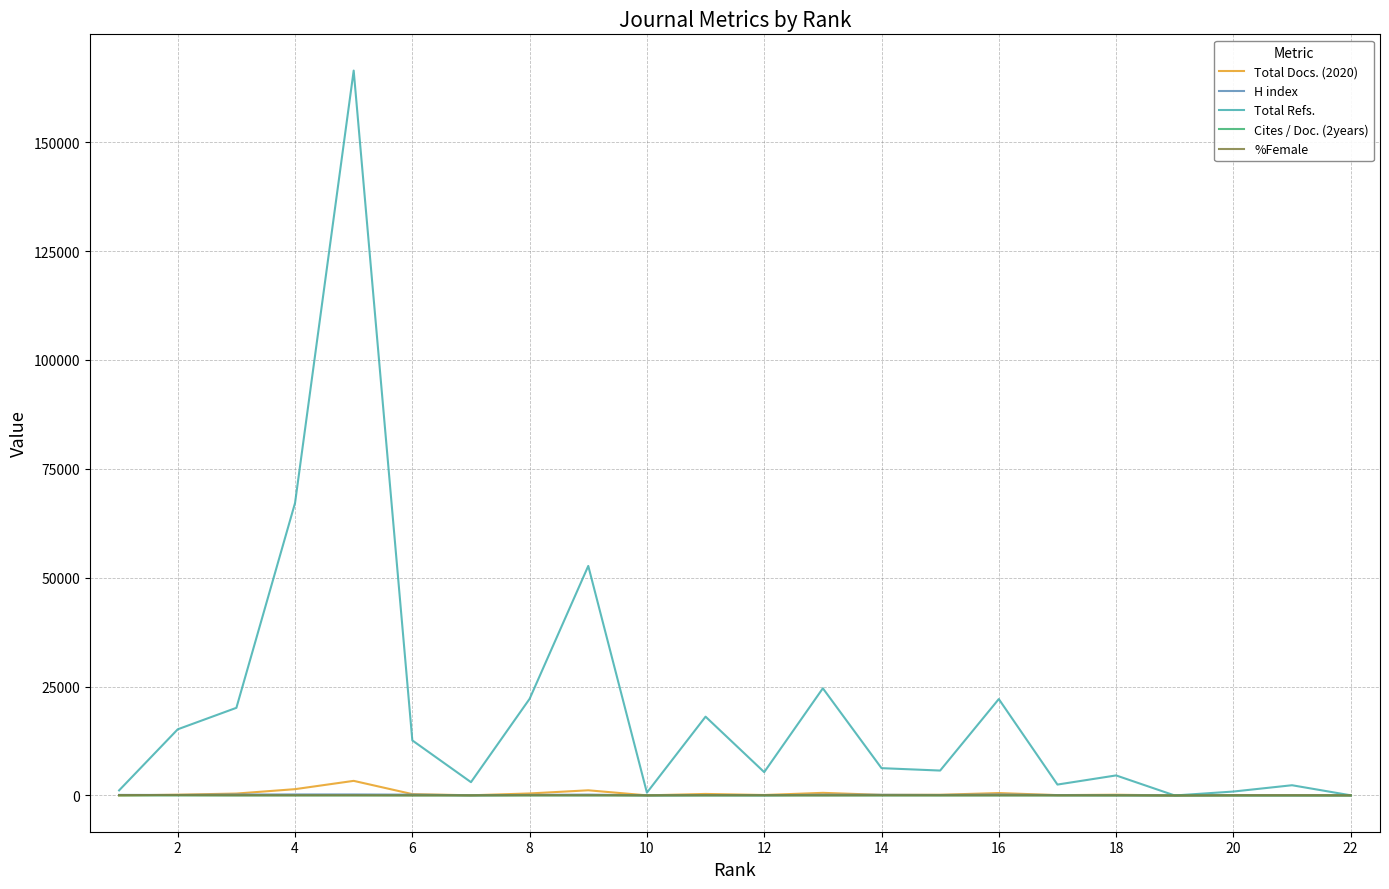

Which series has the largest range (max minus min)?

Total Refs.